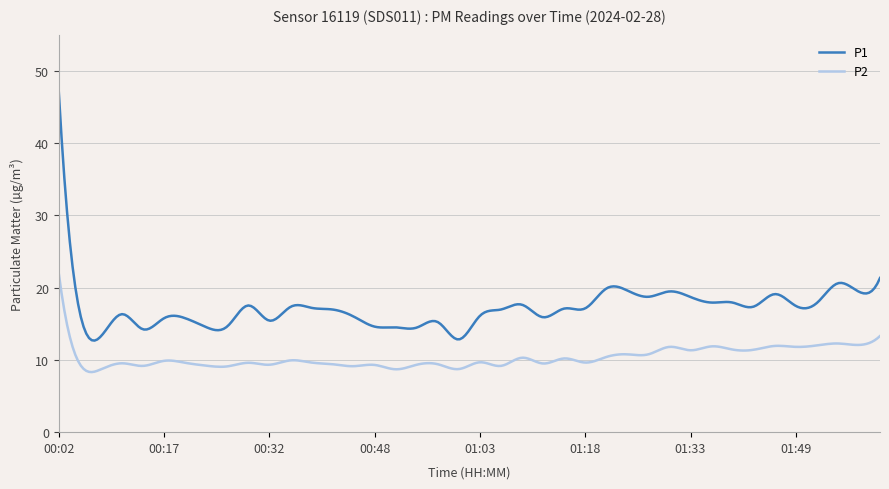

Which series has the largest total across all categories?

P1